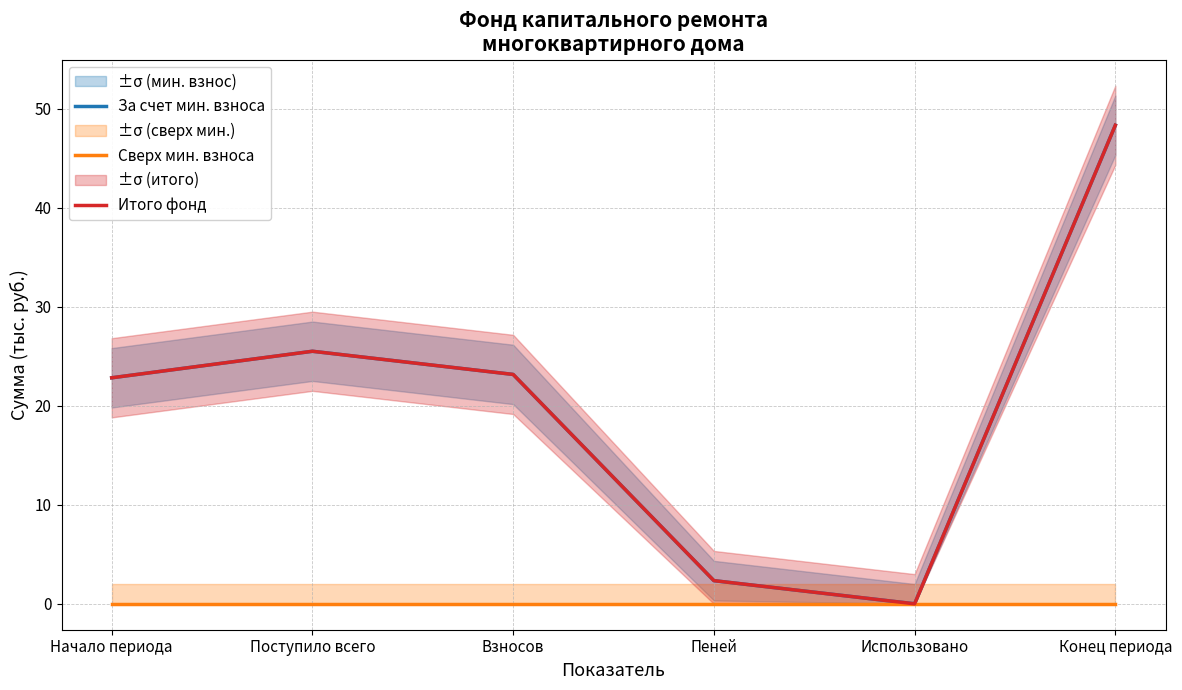

Reading right to left, transcribe all the data shown in this chart.

За счет мин. взноса: Конец периода=48.3	Использовано=0.0	Пеней=2.3	Взносов=23.2	Поступило всего=25.5	Начало периода=22.8
Сверх мин. взноса: Конец периода=0.0	Использовано=0.0	Пеней=0.0	Взносов=0.0	Поступило всего=0.0	Начало периода=0.0
Итого фонд: Конец периода=48.3	Использовано=0.0	Пеней=2.3	Взносов=23.2	Поступило всего=25.5	Начало периода=22.8